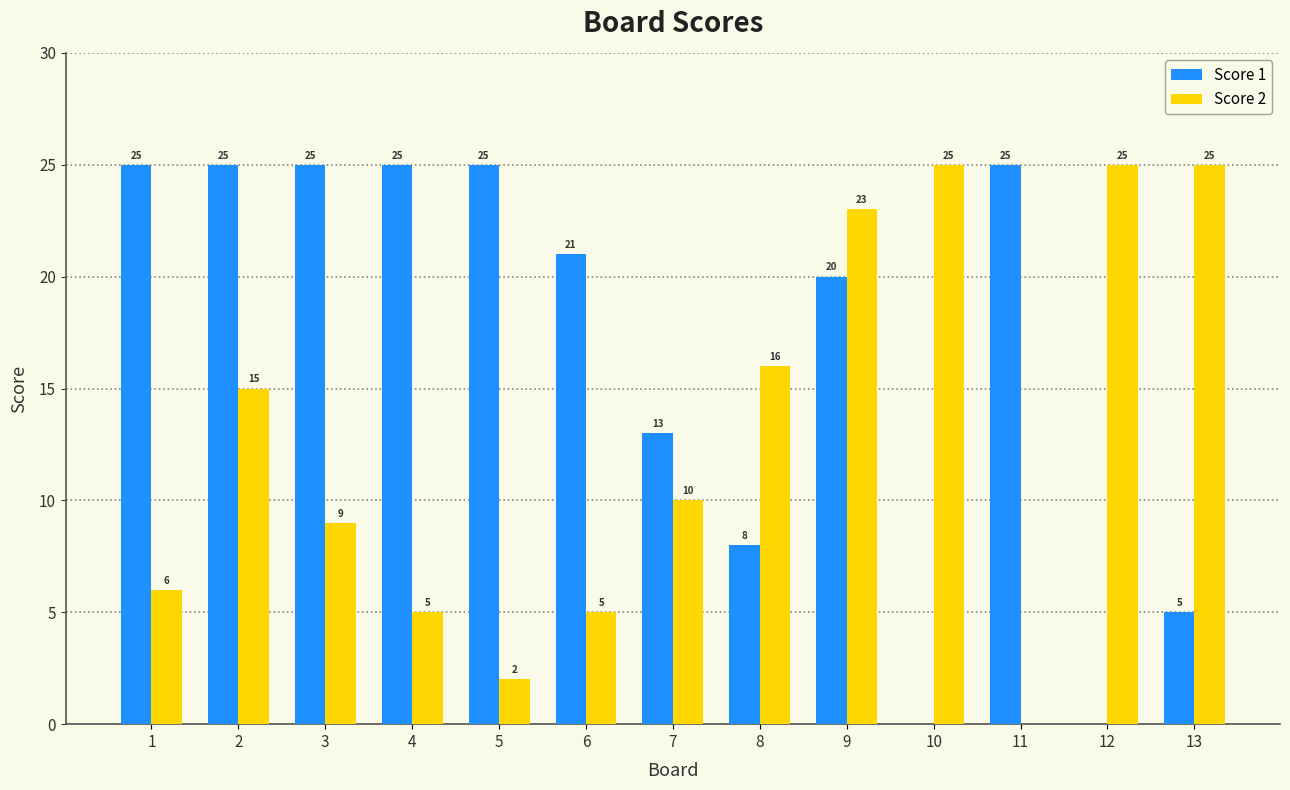

Reading right to left, extract all data points from this chart.

Score 1: 5	0	25	0	20	8	13	21	25	25	25	25	25
Score 2: 25	25	0	25	23	16	10	5	2	5	9	15	6